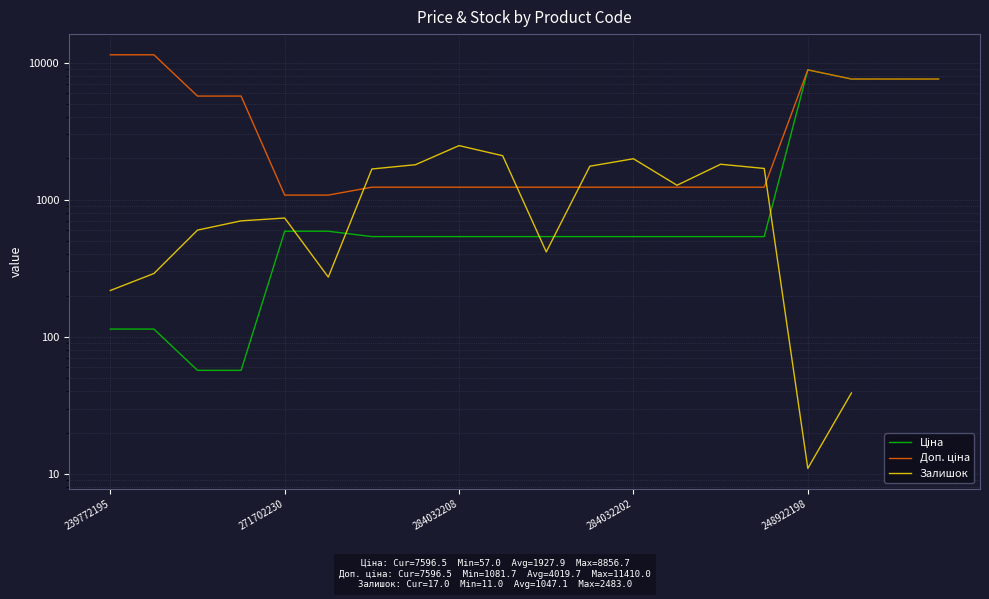

How many data points in Ціна are above 539?

6